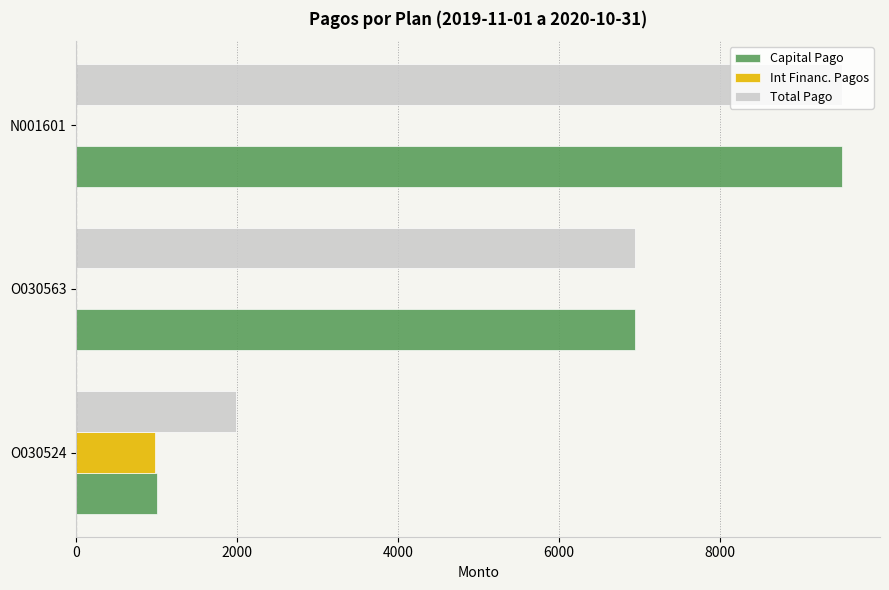

The Capital Pago series shows 9520.0 at N001601. True or false?

True